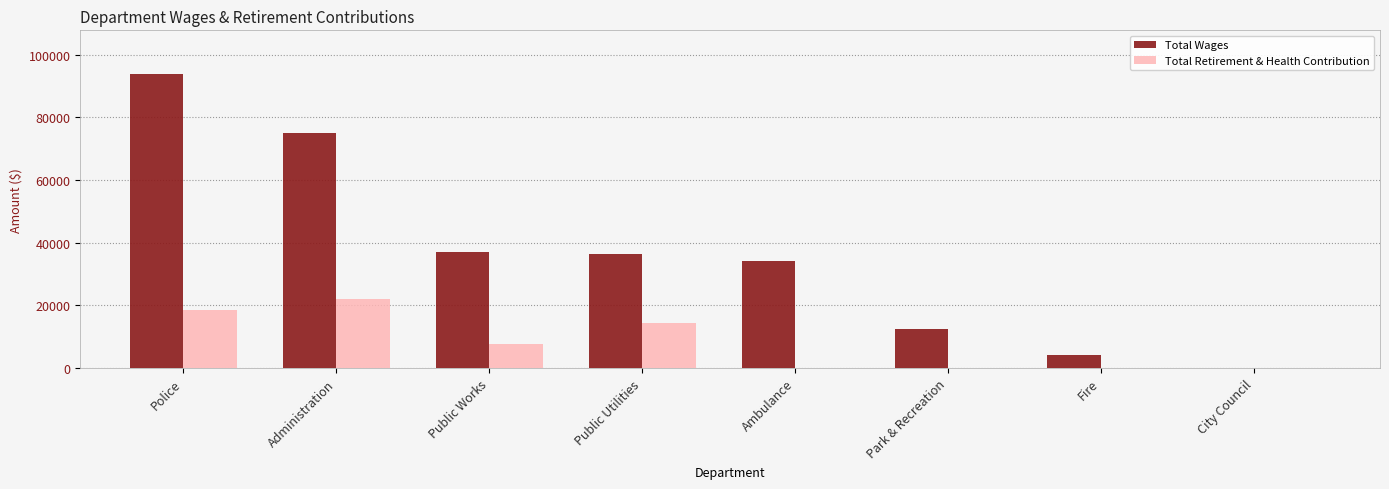

At which category is the sum across all series the highest?

Police